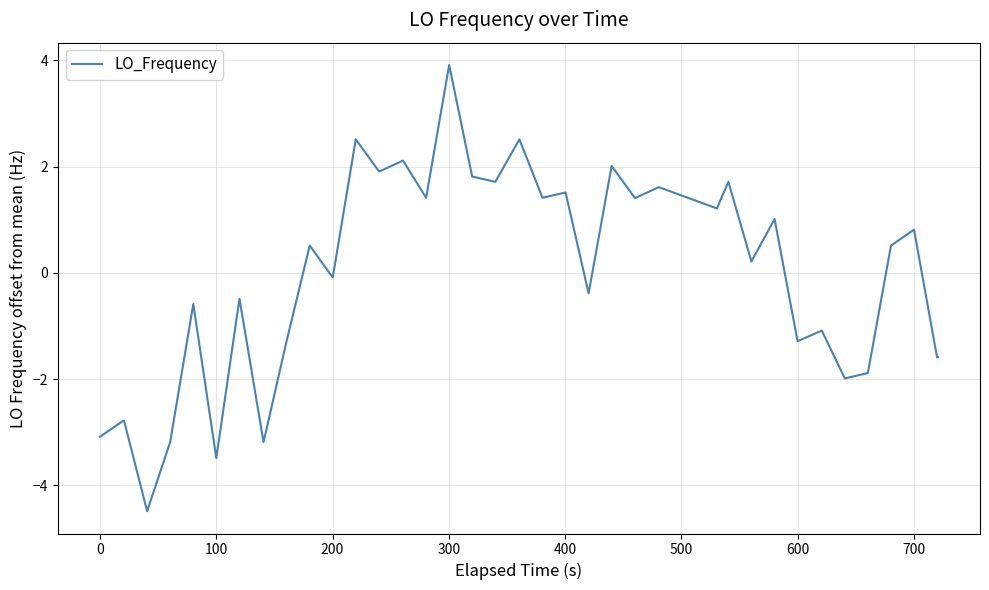

What is the difference between the maximum and minimum values?

8.4